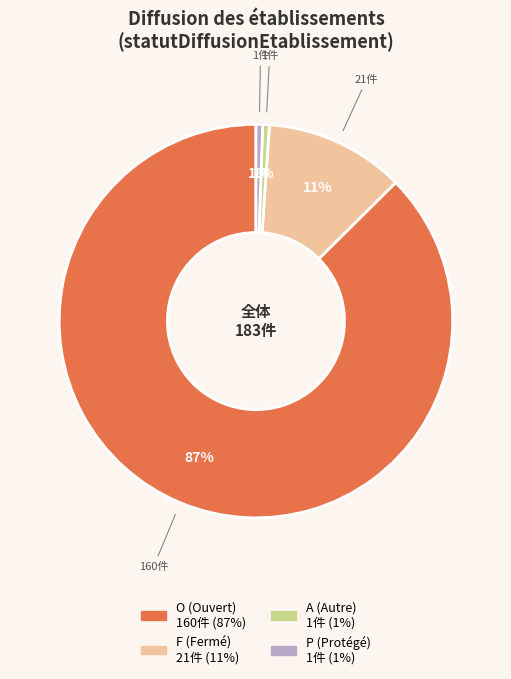

What is the largest slice in the pie chart?

O